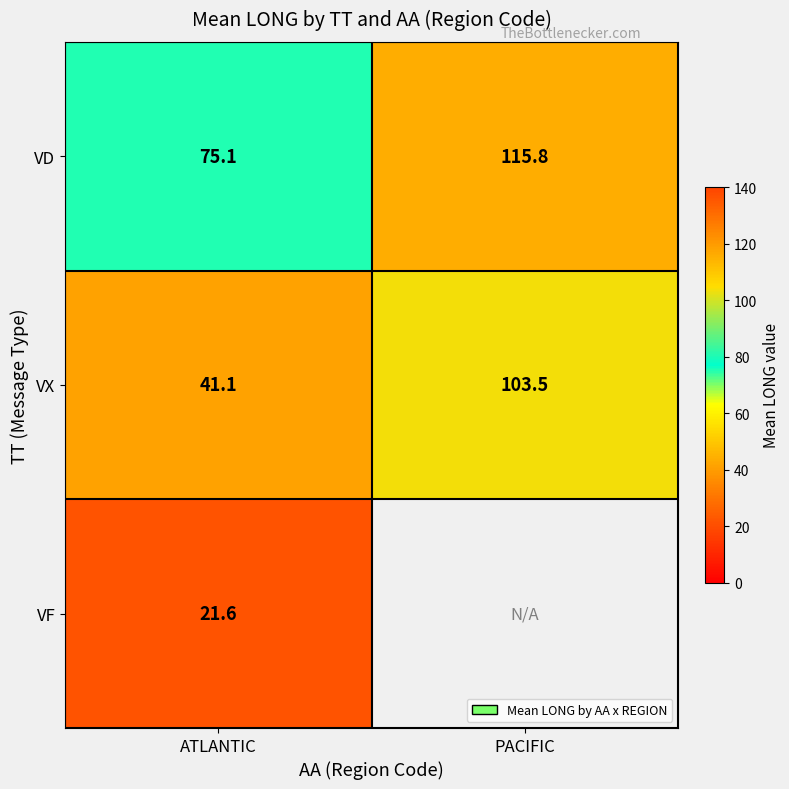

How many values in the VD series exceed 115?

1